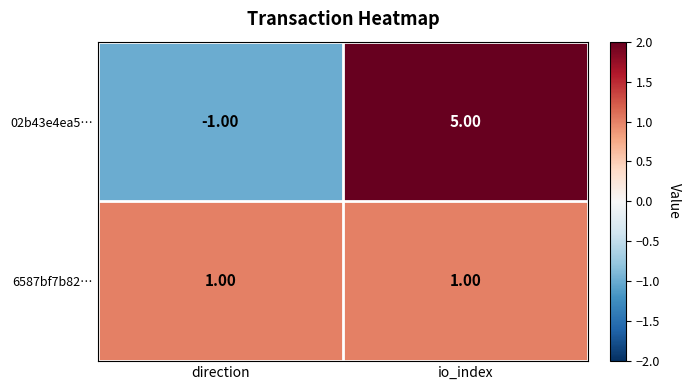

Which series has the largest total across all categories?

02b43e4ea5…